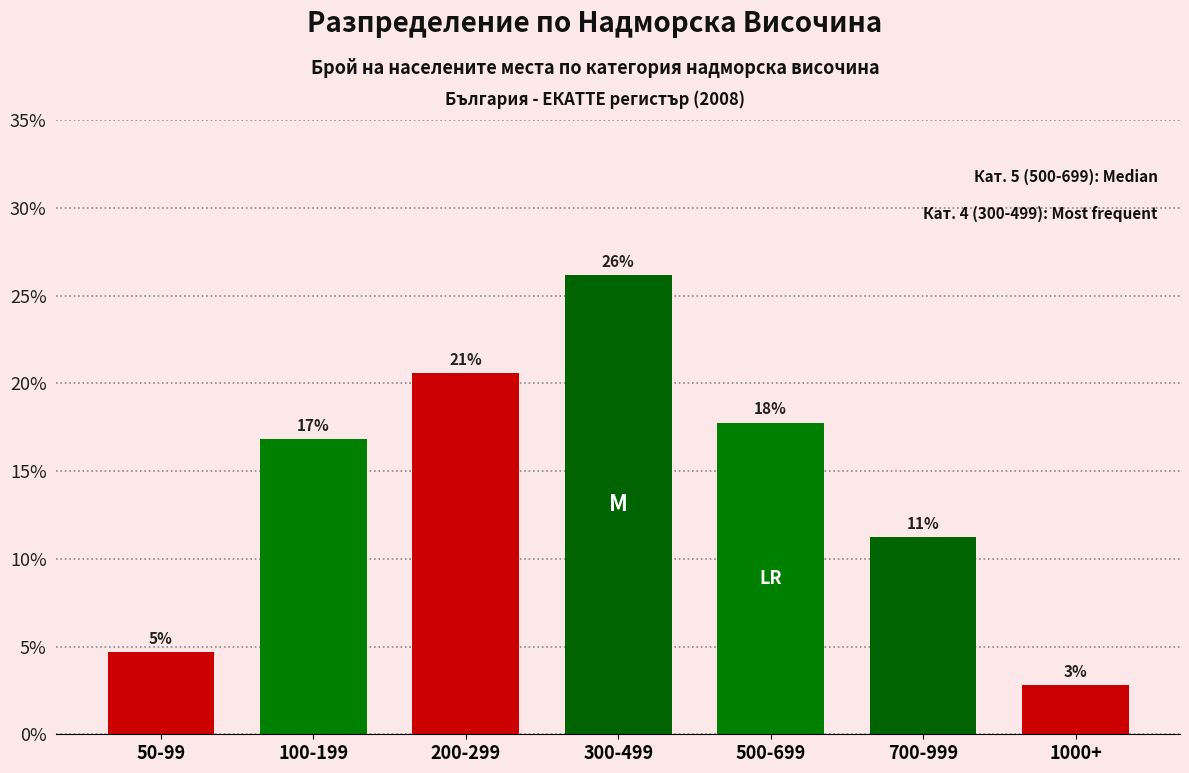

How many bars are there in total?

7